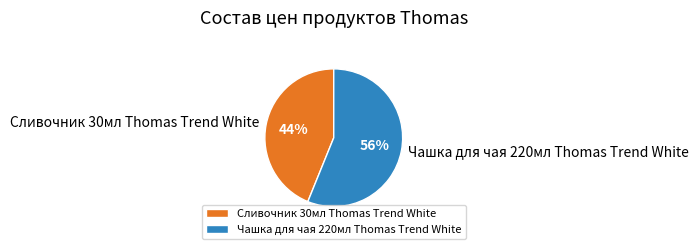

To the nearest percent, what percentage of the pie is Сливочник 30мл Thomas Trend White?

44%